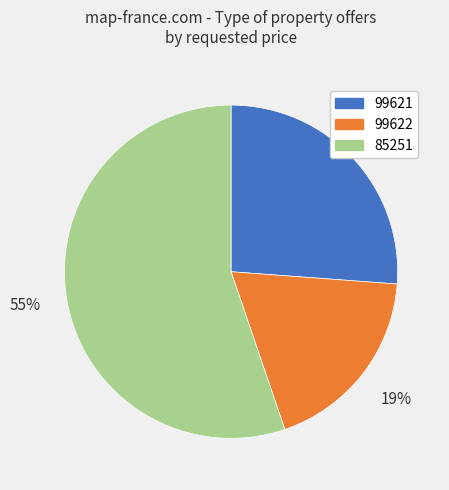

To the nearest percent, what is the difference between the 99621 and 85251 slice percentages?

29%